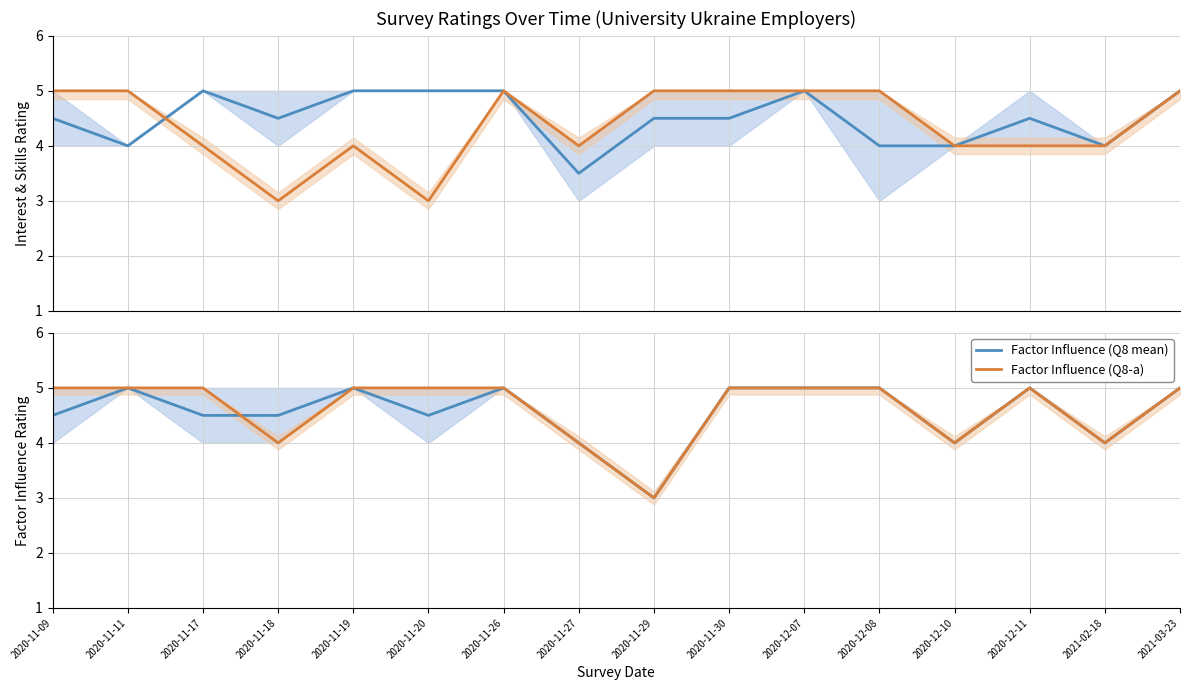

The value of Factor Influence (Q8-a) at 2020-11-26 is 5.0. True or false?

True